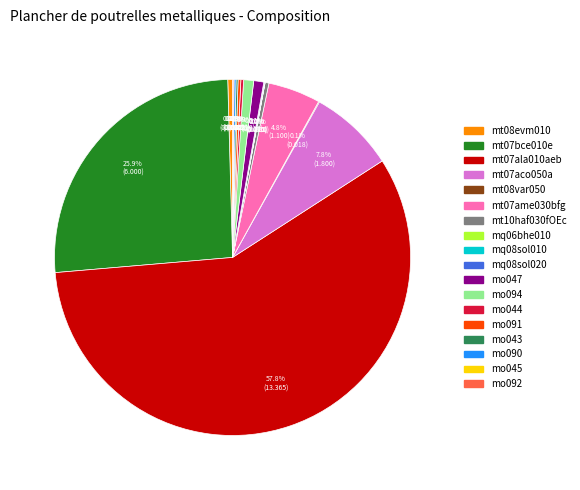

Which slice represents more than half of the pie?

mt07ala010aeb